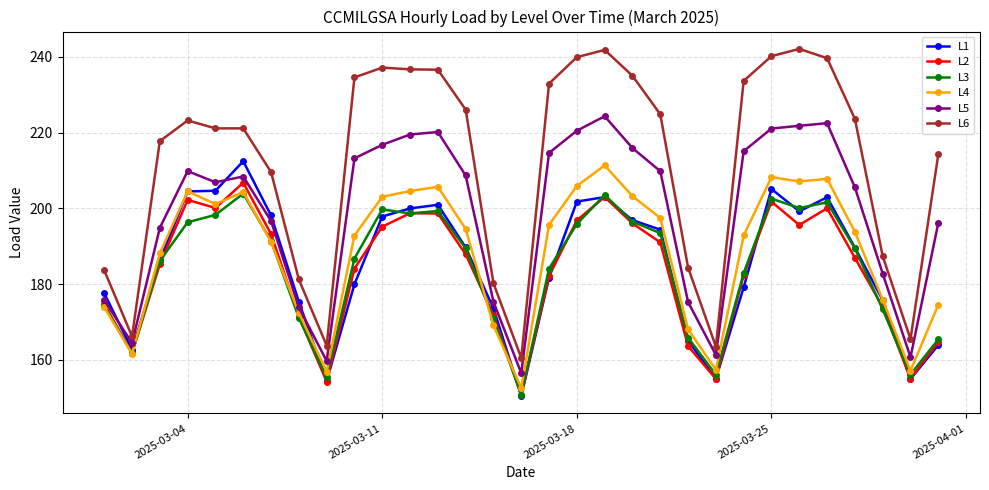

True or false: L5 has more than 2 interior local peaks.

True